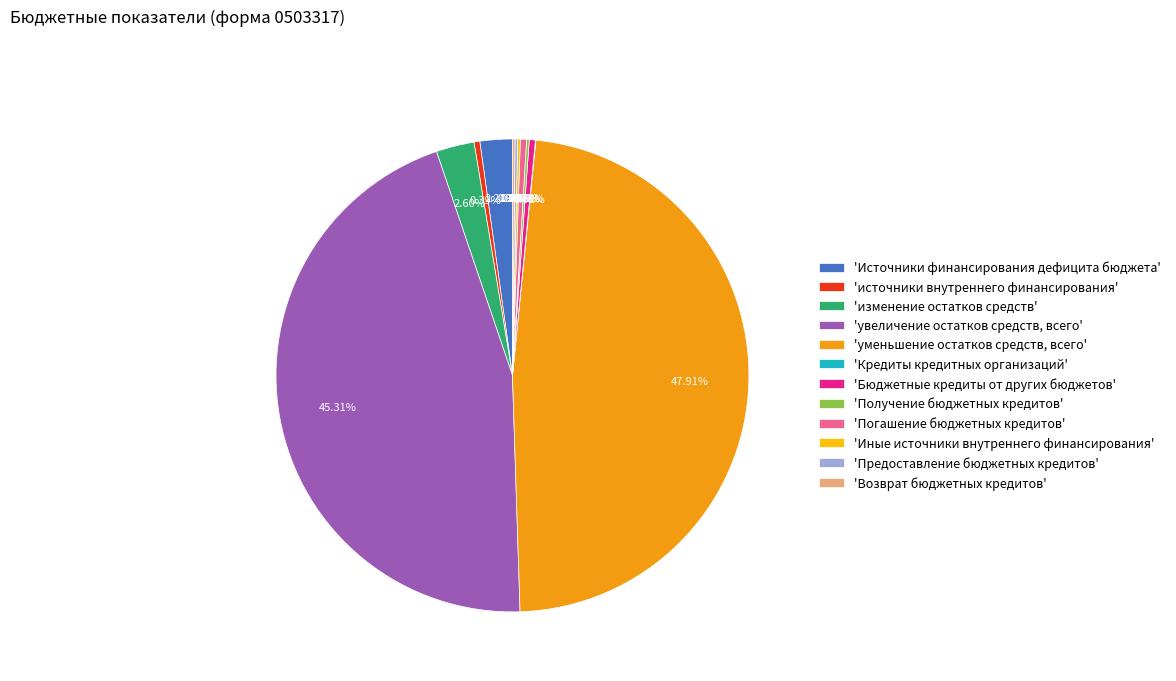

What is the largest slice in the pie chart?

'уменьшение остатков средств, всего'